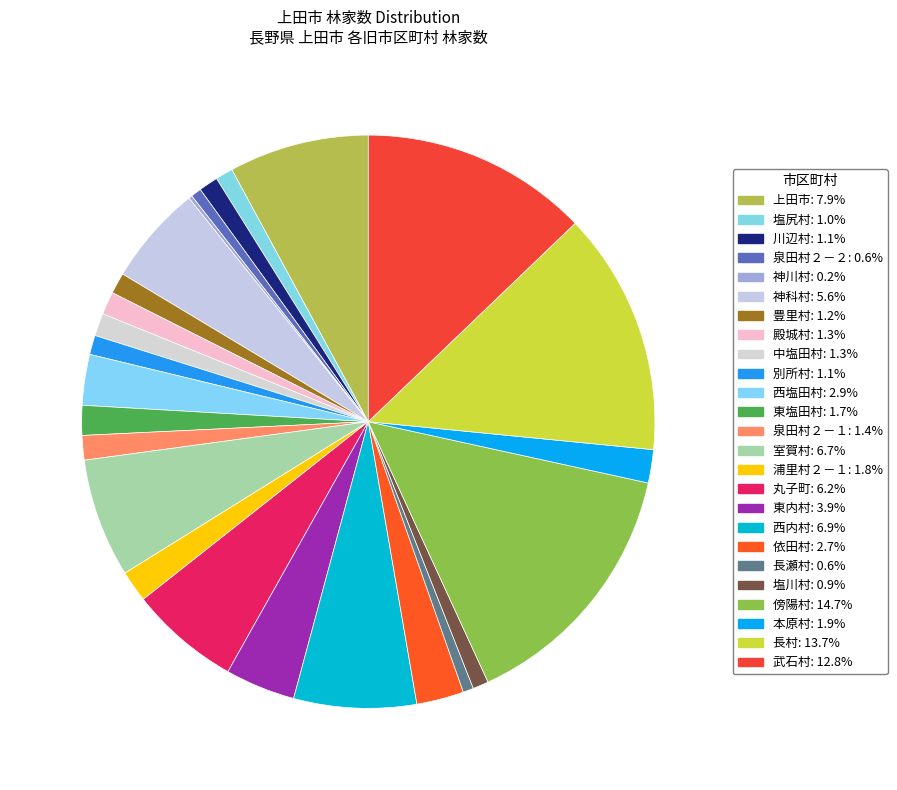

Does any single category account for the majority?

No